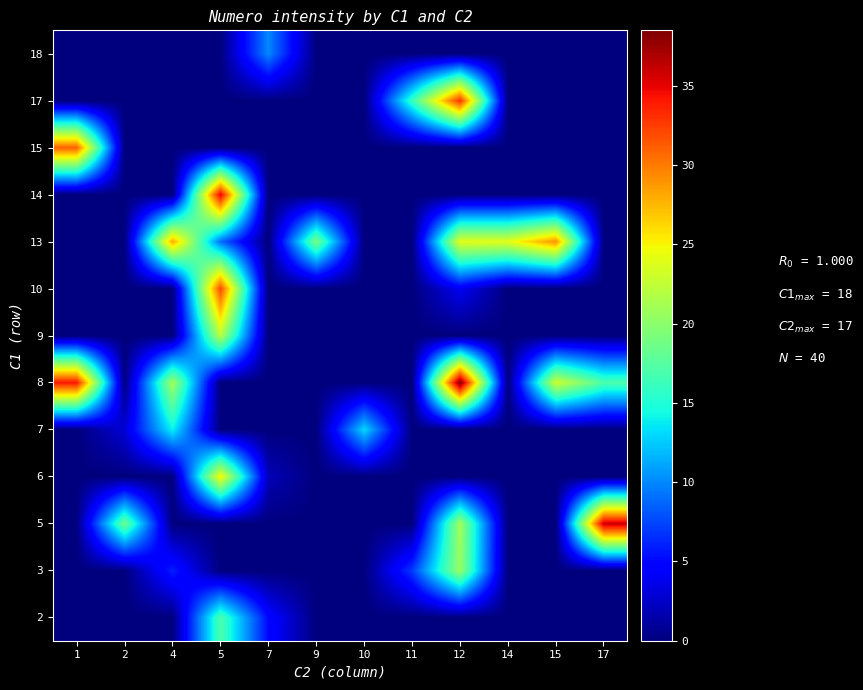

Reading right to left, transcribe all the data shown in this chart.

2: 17=0.0	15=0.0	14=0.0	12=0.0	11=0.0	10=0.0	9=0.0	7=5.0	5=17.0	4=0.0	2=0.0	1=0.0
3: 17=0.0	15=0.0	14=0.0	12=20.5	11=7.0	10=0.0	9=0.0	7=0.0	5=0.0	4=6.0	2=0.0	1=0.0
5: 17=36.0	15=0.0	14=0.0	12=21.0	11=0.0	10=0.0	9=0.0	7=0.0	5=0.0	4=0.0	2=18.5	1=0.0
6: 17=0.0	15=0.0	14=0.0	12=0.0	11=0.0	10=0.0	9=0.0	7=2.0	5=25.0	4=0.0	2=0.0	1=0.0
7: 17=0.0	15=0.0	14=0.0	12=0.0	11=0.0	10=13.0	9=0.0	7=0.0	5=0.0	4=14.0	2=3.0	1=0.0
8: 17=17.0	15=23.0	14=0.0	12=38.5	11=0.0	10=0.0	9=0.0	7=0.0	5=0.0	4=21.0	2=0.0	1=34.0
9: 17=0.0	15=0.0	14=0.0	12=0.0	11=0.0	10=0.0	9=0.0	7=0.0	5=22.0	4=0.0	2=0.0	1=0.0
10: 17=0.0	15=0.0	14=0.0	12=4.0	11=0.0	10=0.0	9=0.0	7=0.0	5=32.0	4=0.0	2=0.0	1=0.0
13: 17=0.0	15=29.0	14=24.0	12=24.0	11=0.0	10=0.0	9=19.0	7=0.0	5=9.0	4=28.0	2=0.0	1=0.0
14: 17=0.0	15=0.0	14=0.0	12=0.0	11=0.0	10=0.0	9=0.0	7=0.0	5=35.0	4=0.0	2=0.0	1=0.0
15: 17=0.0	15=0.0	14=0.0	12=0.0	11=0.0	10=0.0	9=0.0	7=0.0	5=0.0	4=0.0	2=0.0	1=31.0
17: 17=0.0	15=0.0	14=0.0	12=33.0	11=16.0	10=0.0	9=0.0	7=0.0	5=0.0	4=0.0	2=0.0	1=0.0
18: 17=0.0	15=0.0	14=0.0	12=0.0	11=0.0	10=0.0	9=0.0	7=10.0	5=0.0	4=0.0	2=0.0	1=0.0